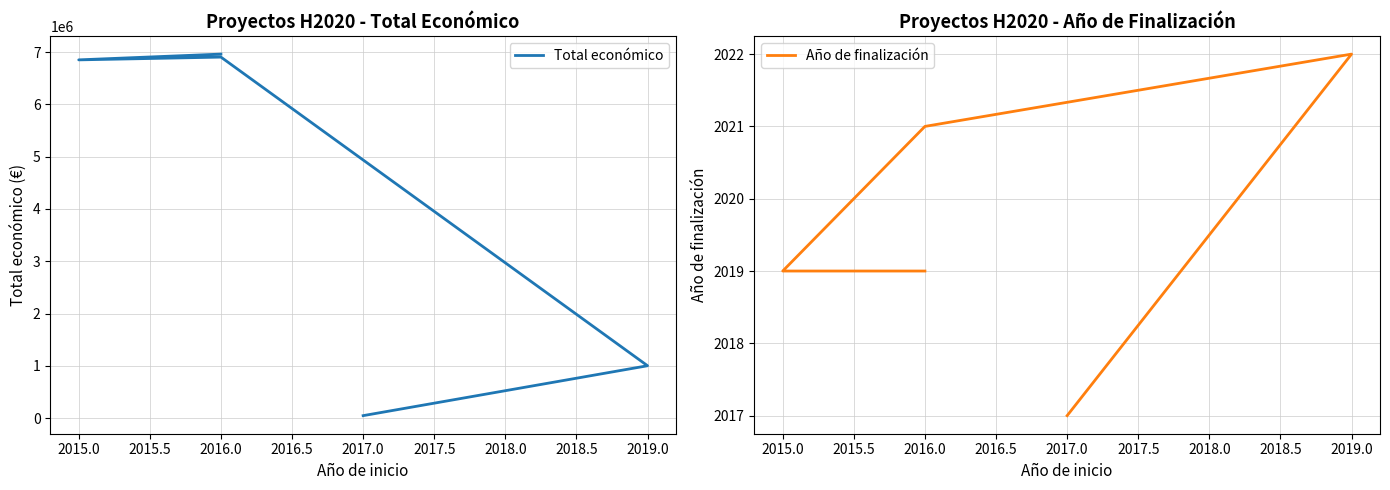

How many lines are shown in the chart?

2